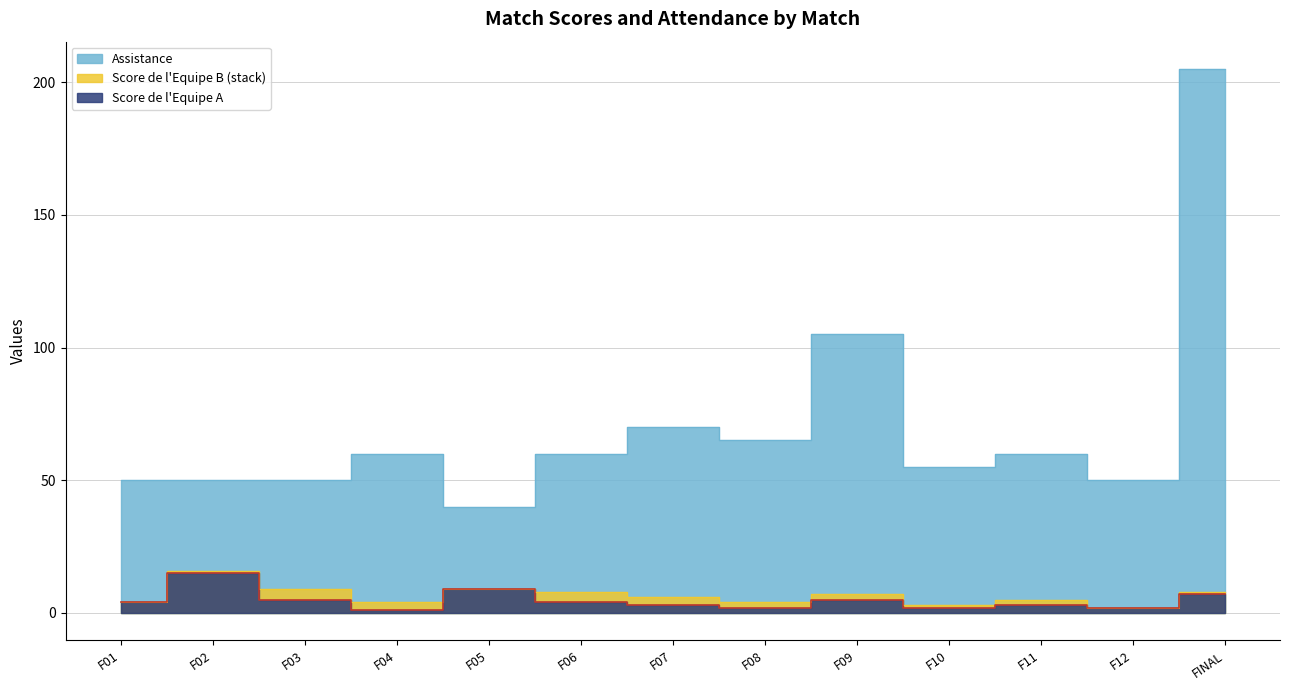

True or false: the data has more than 1 interior local peaks.

True